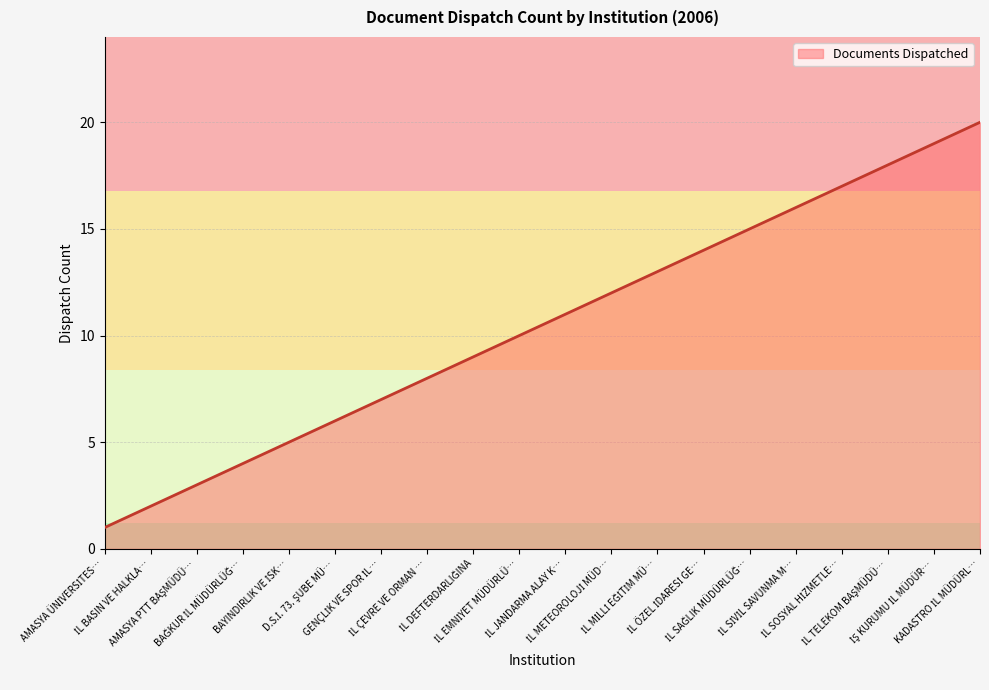

What is the greatest value displayed?

20